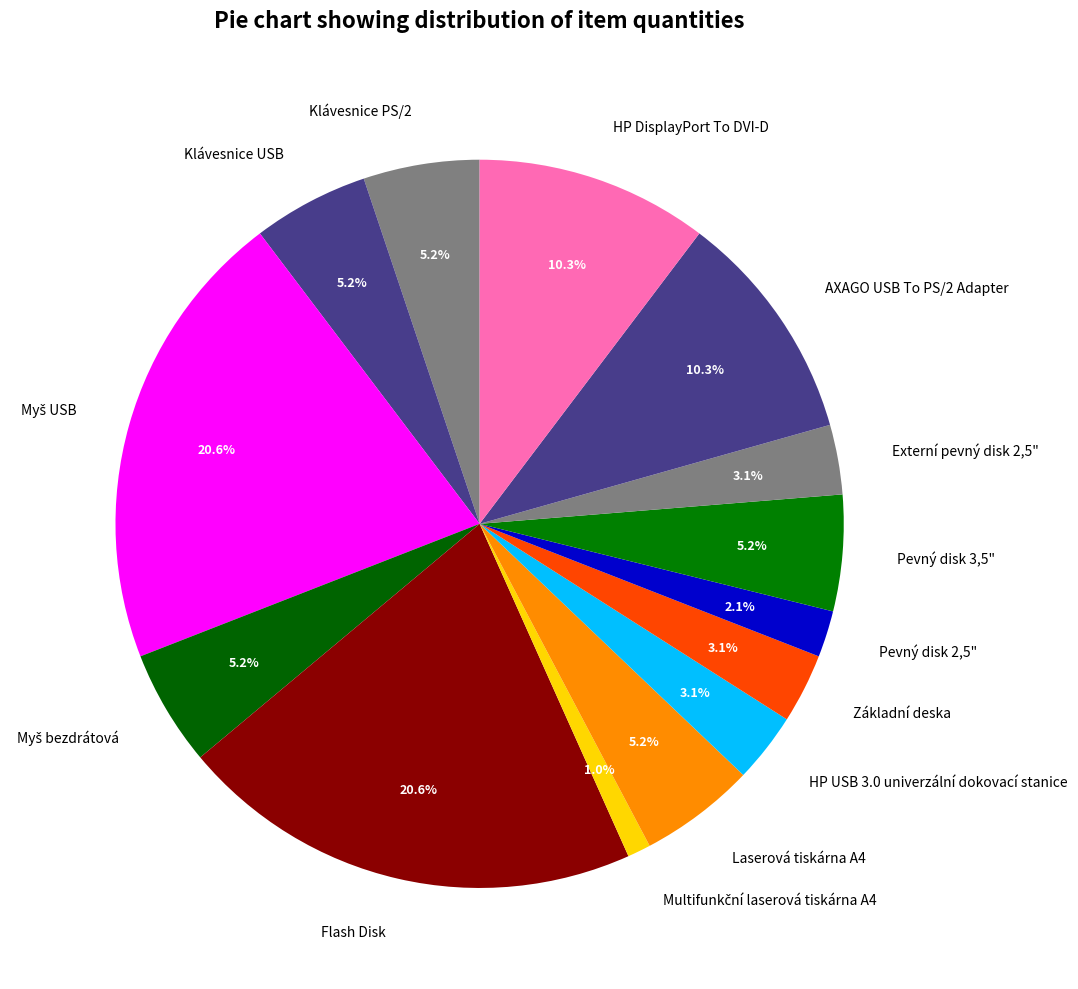

Is there any slice that represents more than half of the pie?

No